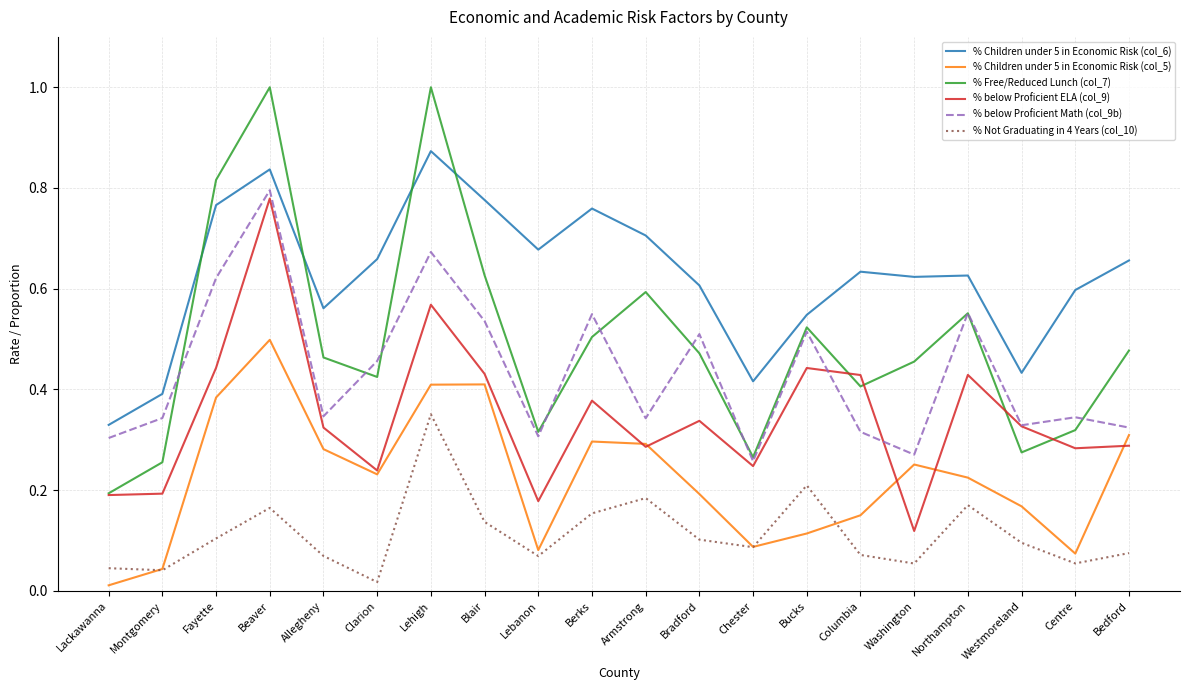

What position from the left is Westmoreland?

18